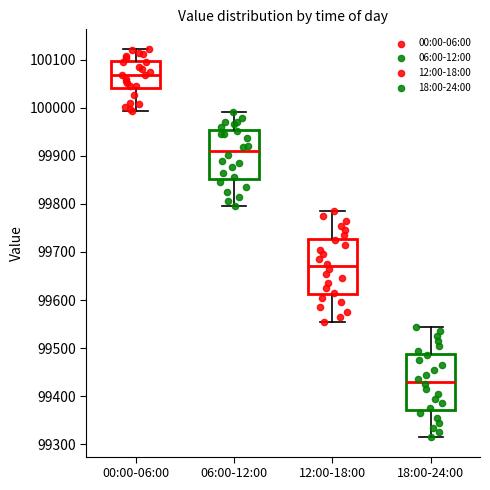

Reading left to right, read every box against the y-axis: the position of its median line, the range the box covers, and the ends of its whiskers. The values are not printed on the chart, so give them approximately, as read against the axis.

00:00-06:00: median 100070, box 100040 to 100100, whiskers 99990 to 100120
06:00-12:00: median 99910, box 99850 to 99950, whiskers 99800 to 99990
12:00-18:00: median 99670, box 99610 to 99730, whiskers 99560 to 99790
18:00-24:00: median 99430, box 99370 to 99490, whiskers 99320 to 99550